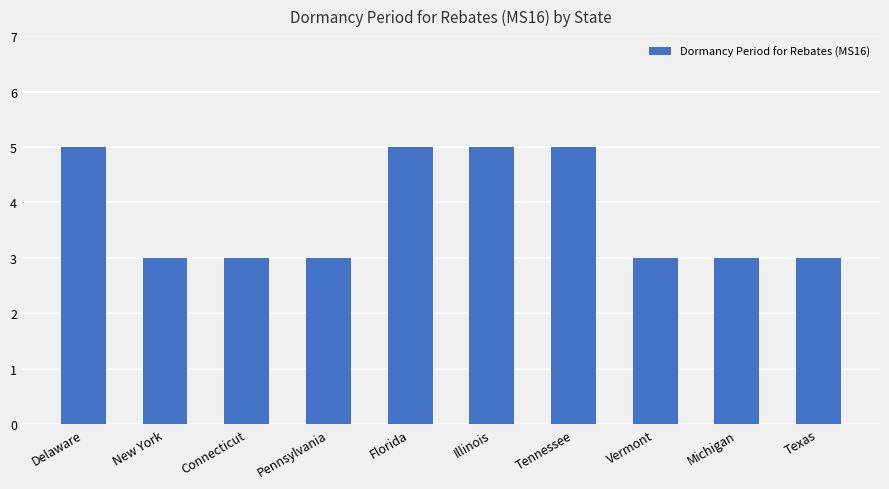

What is the label of the 4th bar from the right?

Tennessee